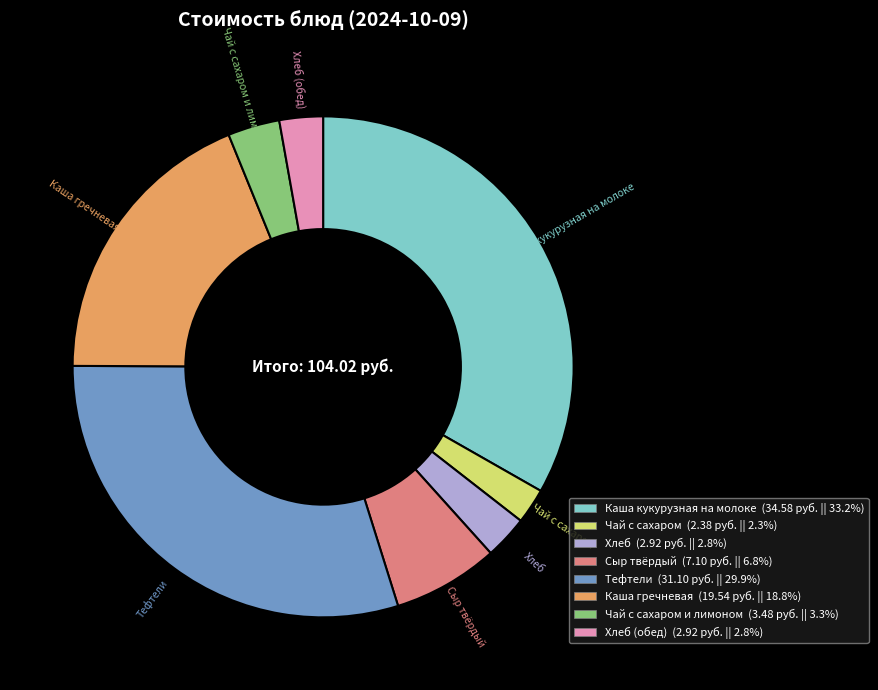

Is there any slice that represents more than half of the pie?

No